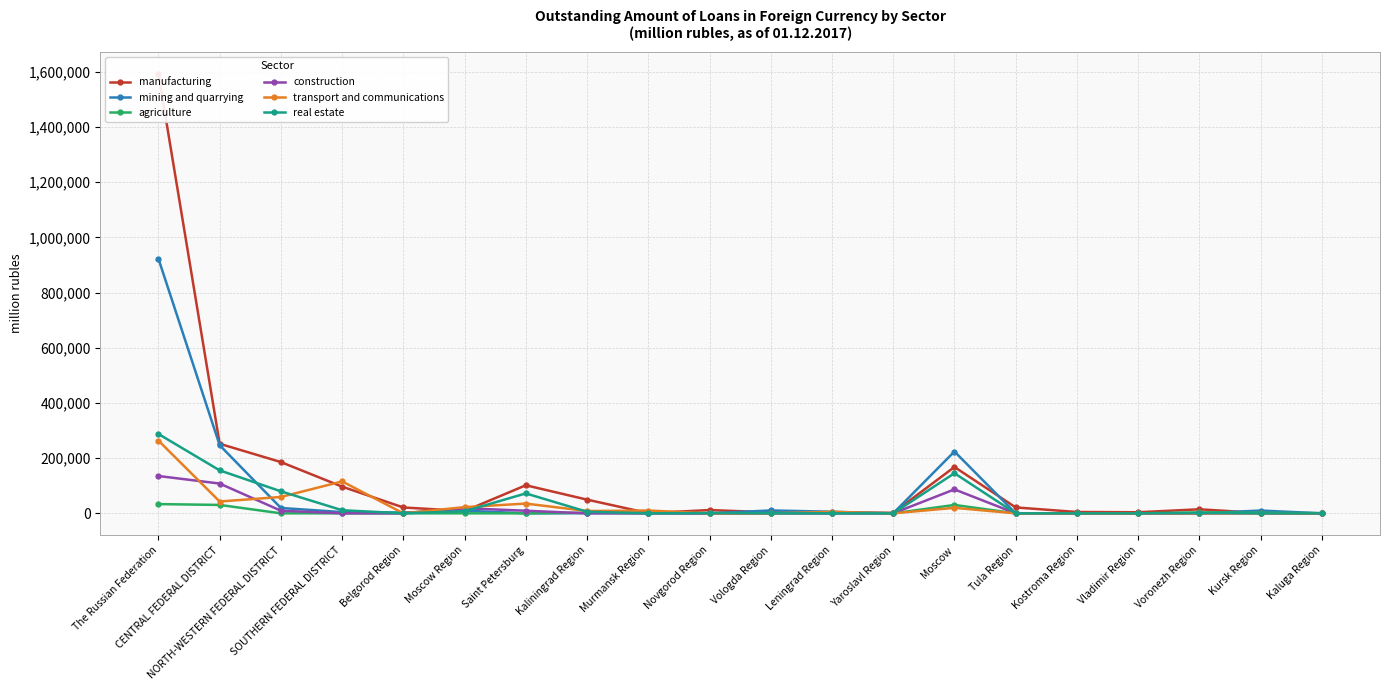

True or false: construction and manufacturing cross at least once.

True